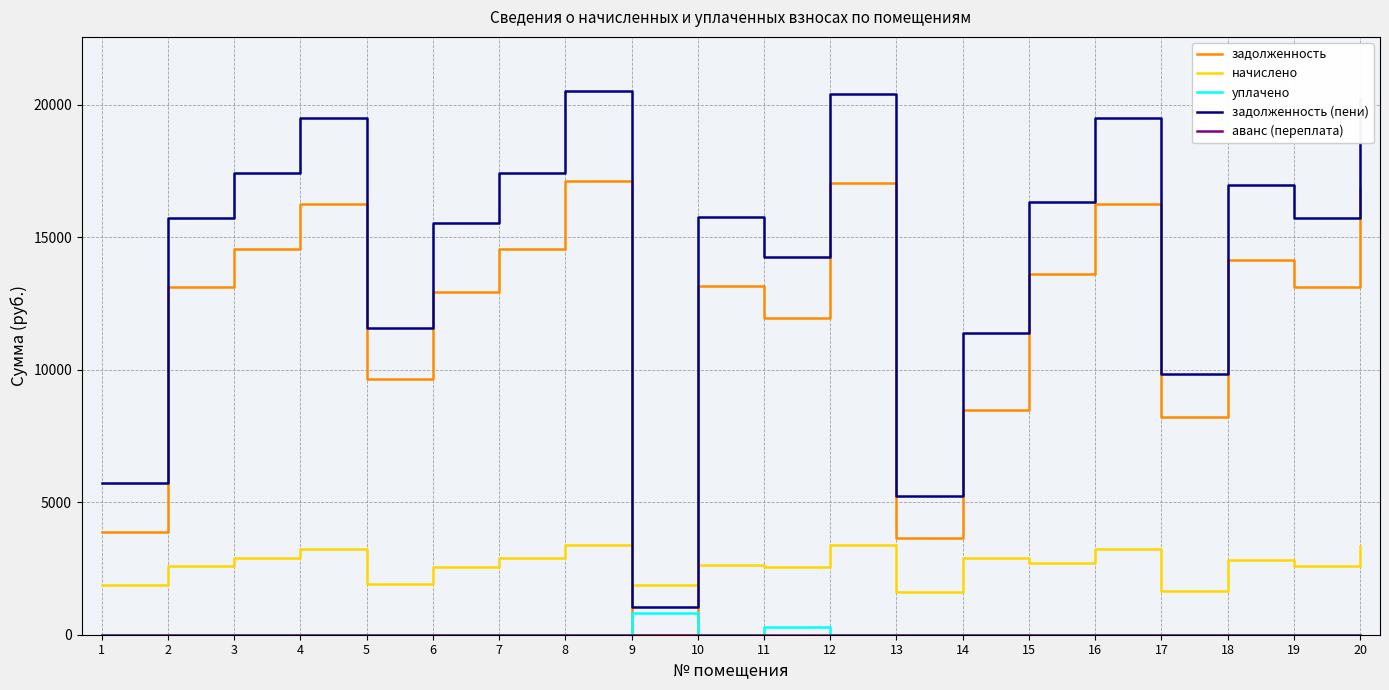

The value of начислено at 16 is 3230.2. True or false?

True